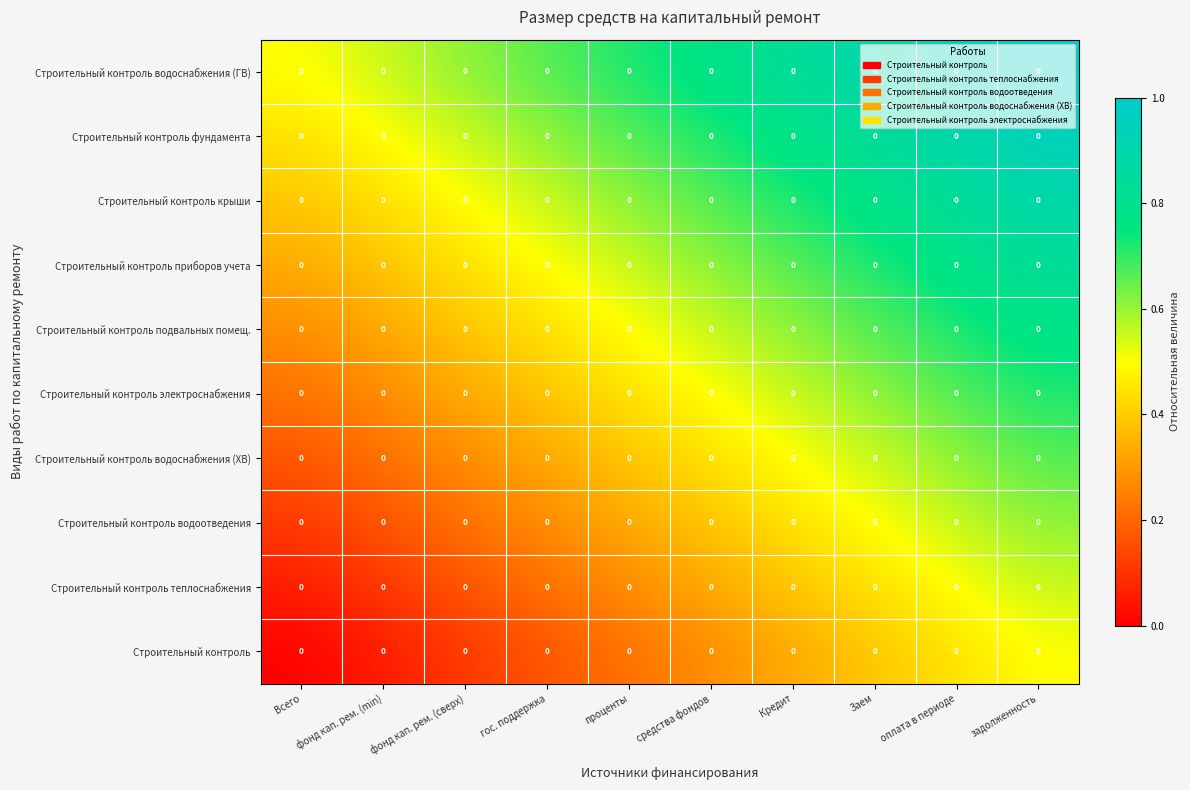

How many categories are shown in the chart?

10